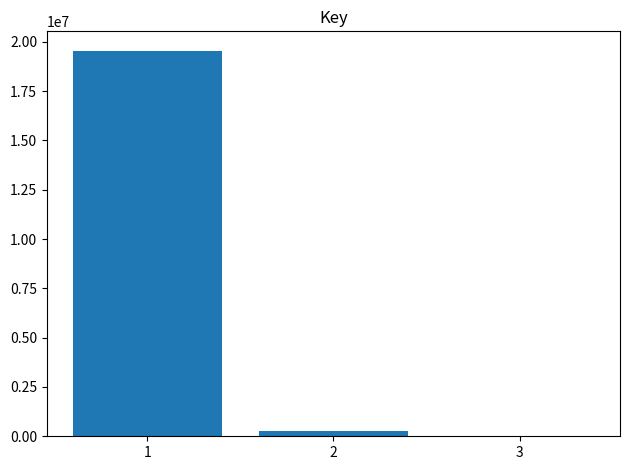

Reading left to right, extract all data points from this chart.

19549555	254060	6463